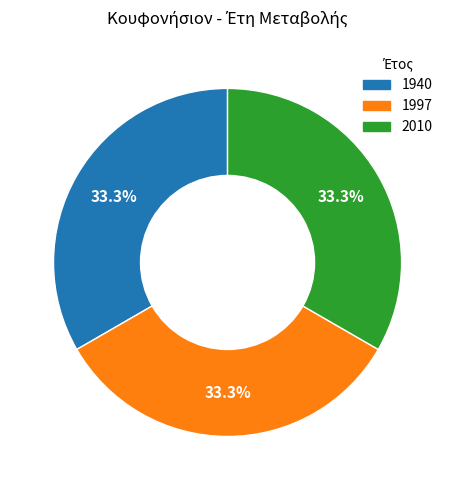

Does 1997 account for over 50% of the chart?

No